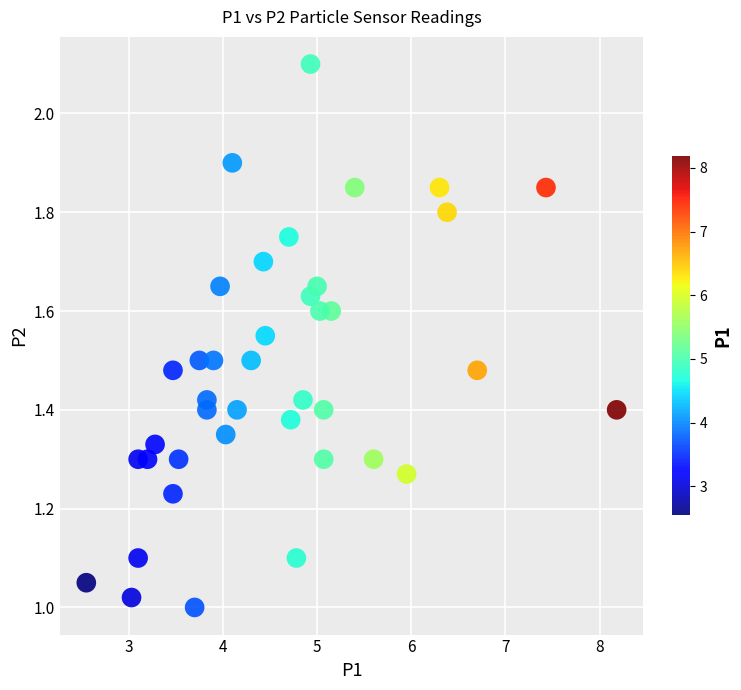

What is the range of X values (max minus min)?

5.6